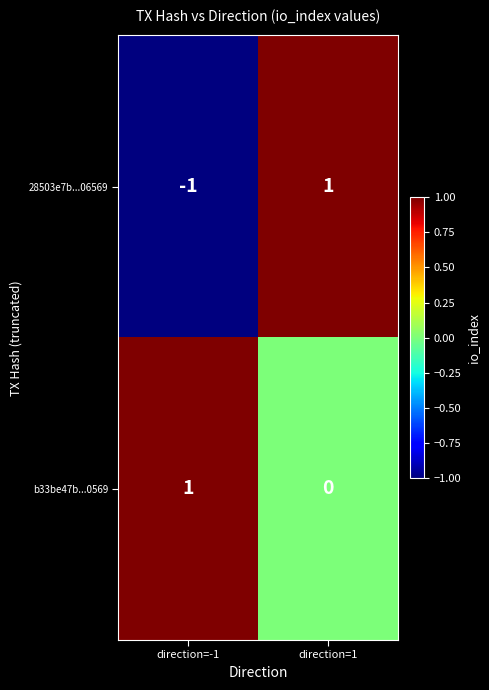

True or false: 28503e7b...06569 has a value of -2 at direction=-1.

False